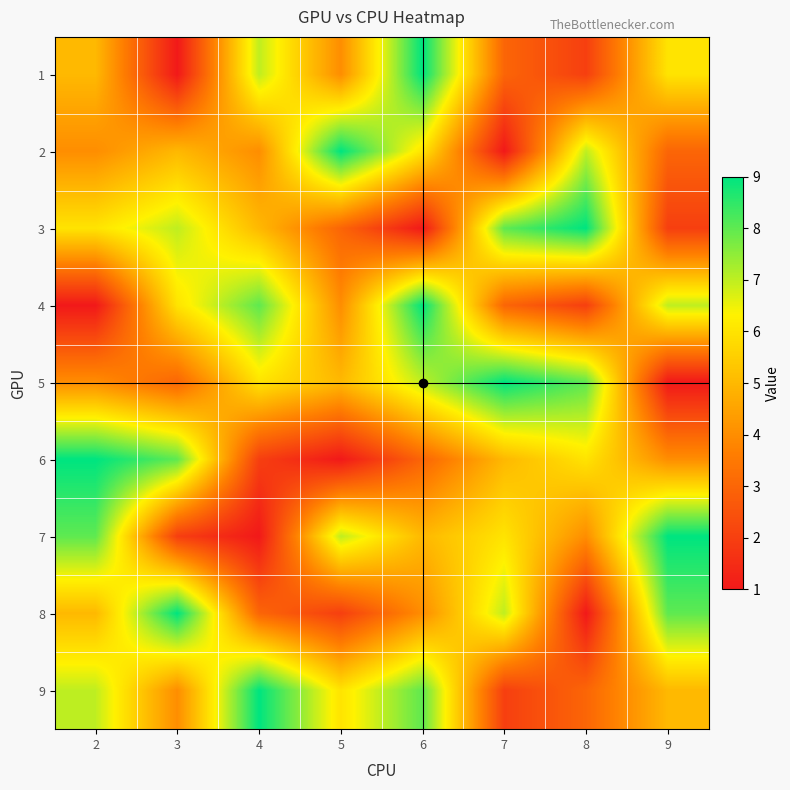

Reading right to left, what are all the values shown in this chart?

1: 9=6	8=2	7=3	6=9	5=4	4=7	3=1	2=5
2: 9=3	8=7	7=1	6=6	5=9	4=4	3=5	2=4
3: 9=2	8=9	7=8	6=1	5=3	4=5	3=7	2=6
4: 9=7	8=2	7=3	6=9	5=4	4=8	3=6	2=1
5: 9=1	8=8	7=9	6=7	5=5	4=6	3=3	2=4
6: 9=4	8=6	7=5	6=3	5=1	4=2	3=8	2=9
7: 9=9	8=4	7=6	6=5	5=7	4=1	3=2	2=8
8: 9=8	8=1	7=7	6=4	5=2	4=3	3=9	2=5
9: 9=5	8=3	7=2	6=8	5=6	4=9	3=4	2=7